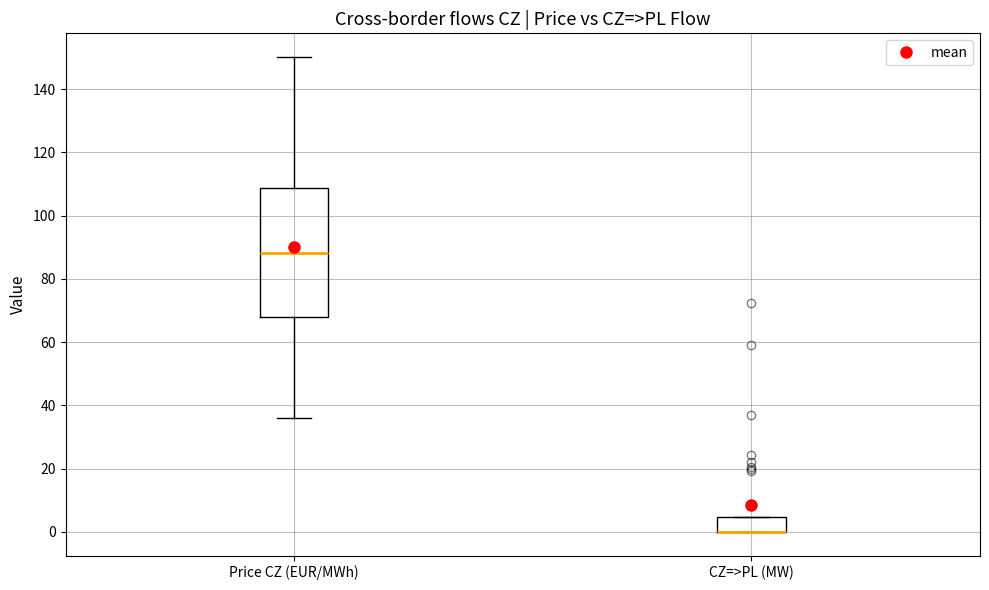

Reading left to right, read every box against the y-axis: the position of its median line, the range the box covers, and the ends of its whiskers. The values are not printed on the chart, so give them approximately, as read against the axis.

Price CZ (EUR/MWh): median 88, box 68 to 108, whiskers 36 to 150
CZ=>PL (MW): median 0 (drawn on the box's lower edge), box 0 to 4, whiskers 0 to 4